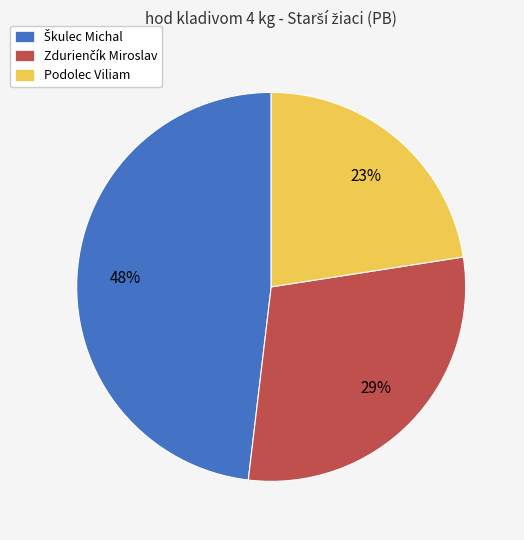

To the nearest percent, what percentage of the pie is Podolec Viliam?

23%